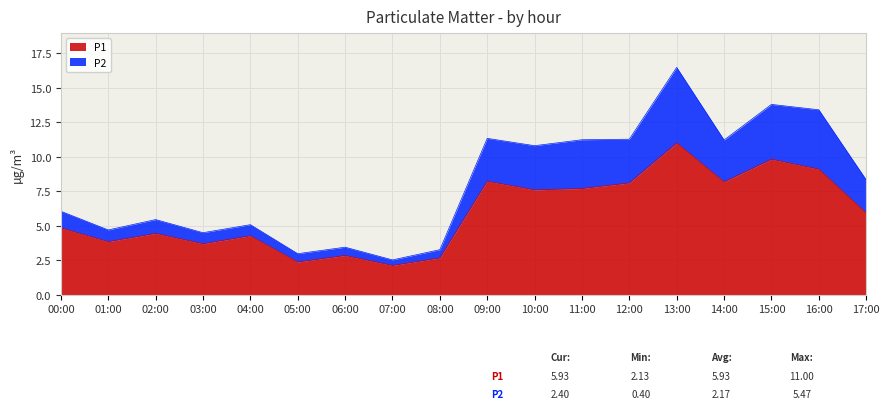

Where does the P2 series first go above 8?

09:00